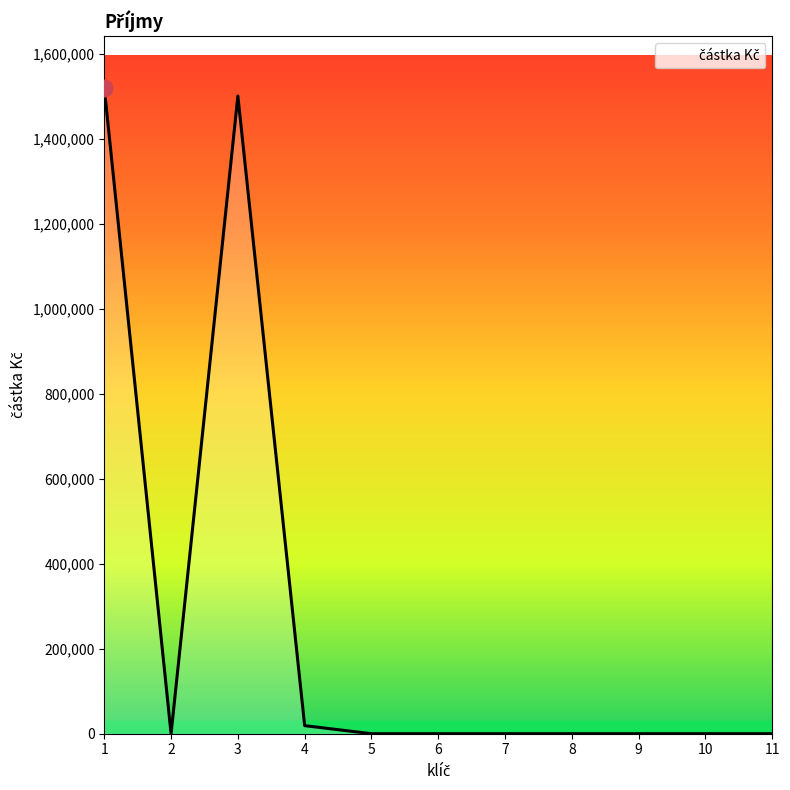

What is the greatest value displayed?

1519000